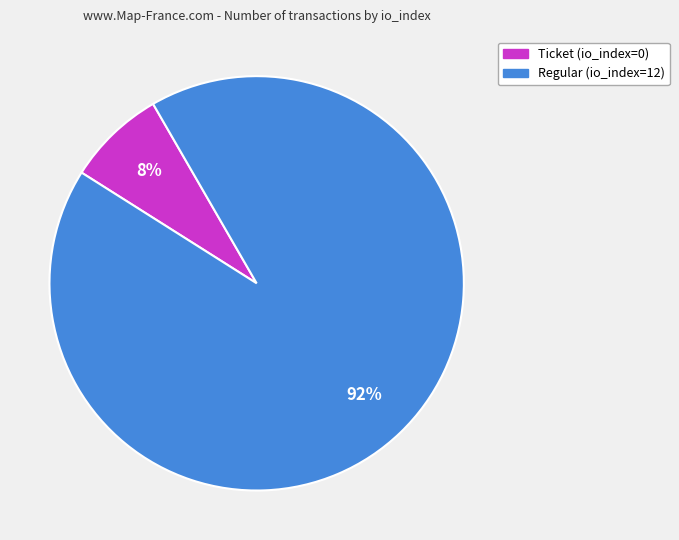

Is there a majority slice in this chart?

Yes